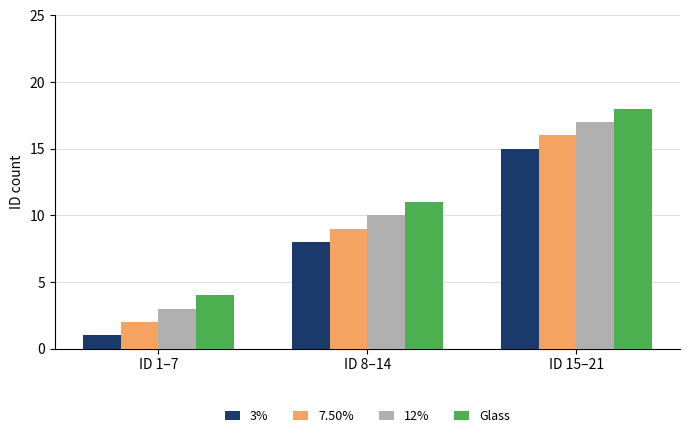

Which series has the largest total across all categories?

Glass